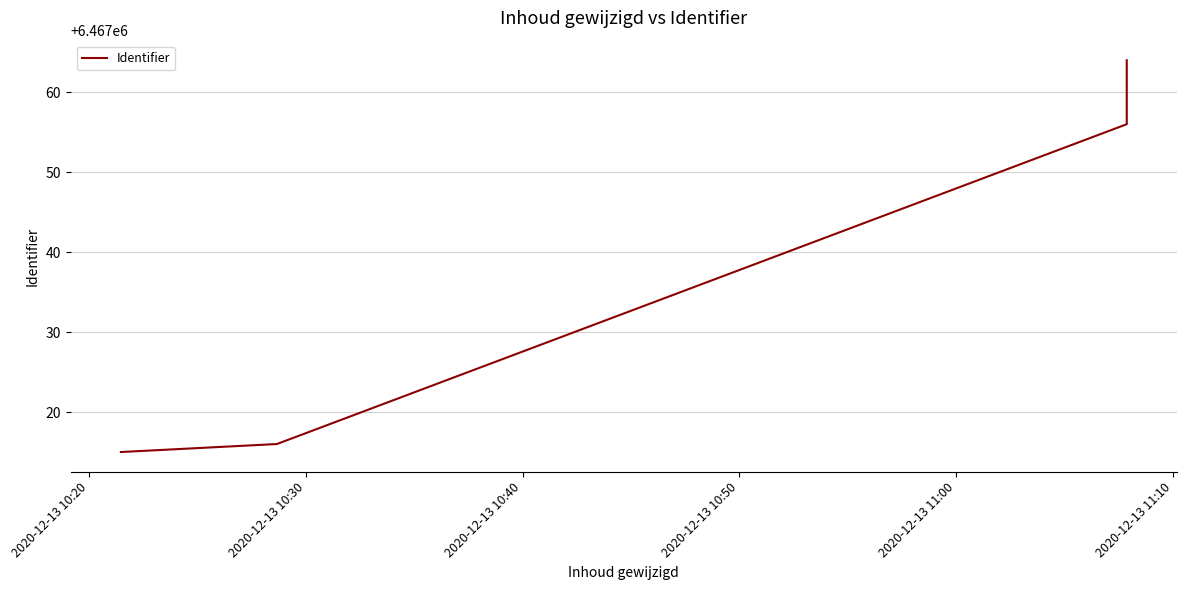

What is the sum of all values?

25868151